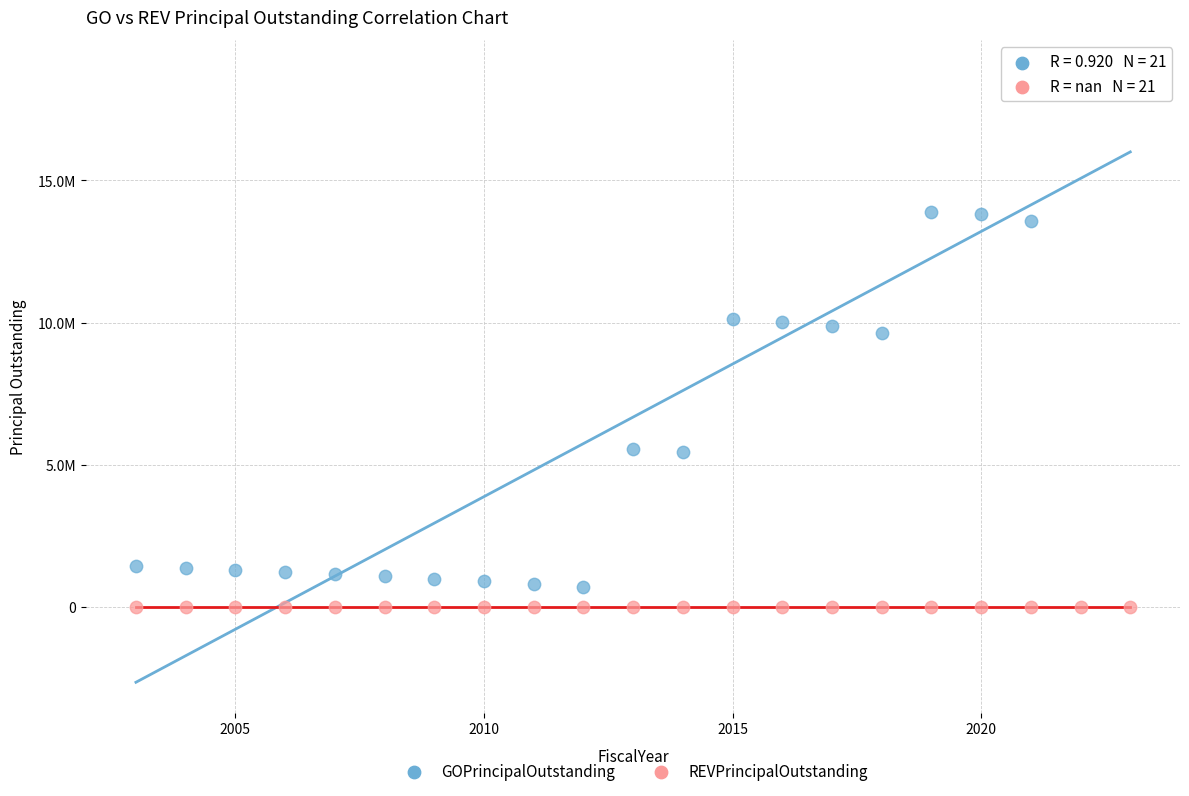

What are all the series names shown in the legend?

GOPrincipalOutstanding, REVPrincipalOutstanding